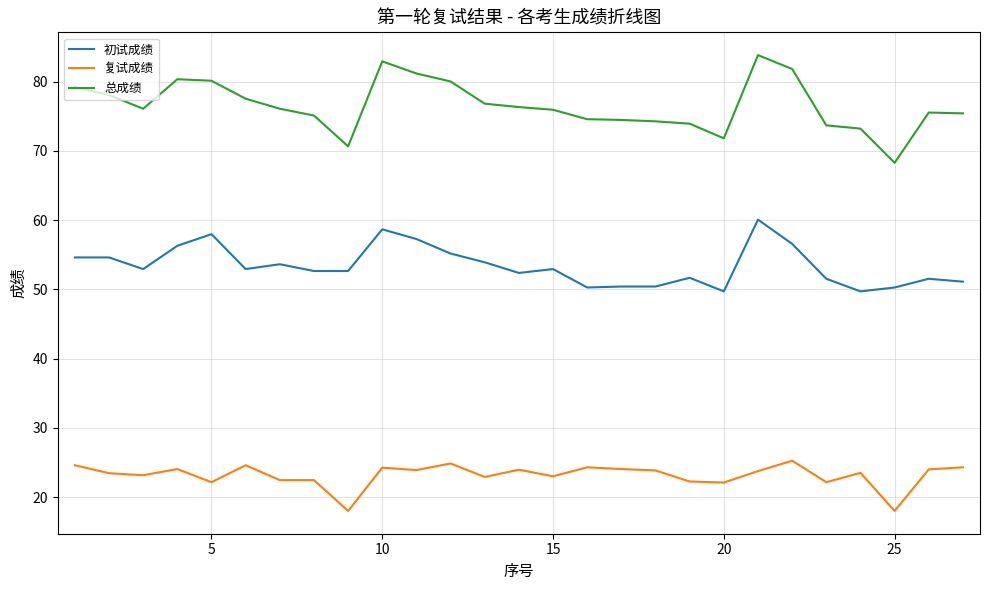

True or false: 初试成绩 and 总成绩 cross at least once.

False